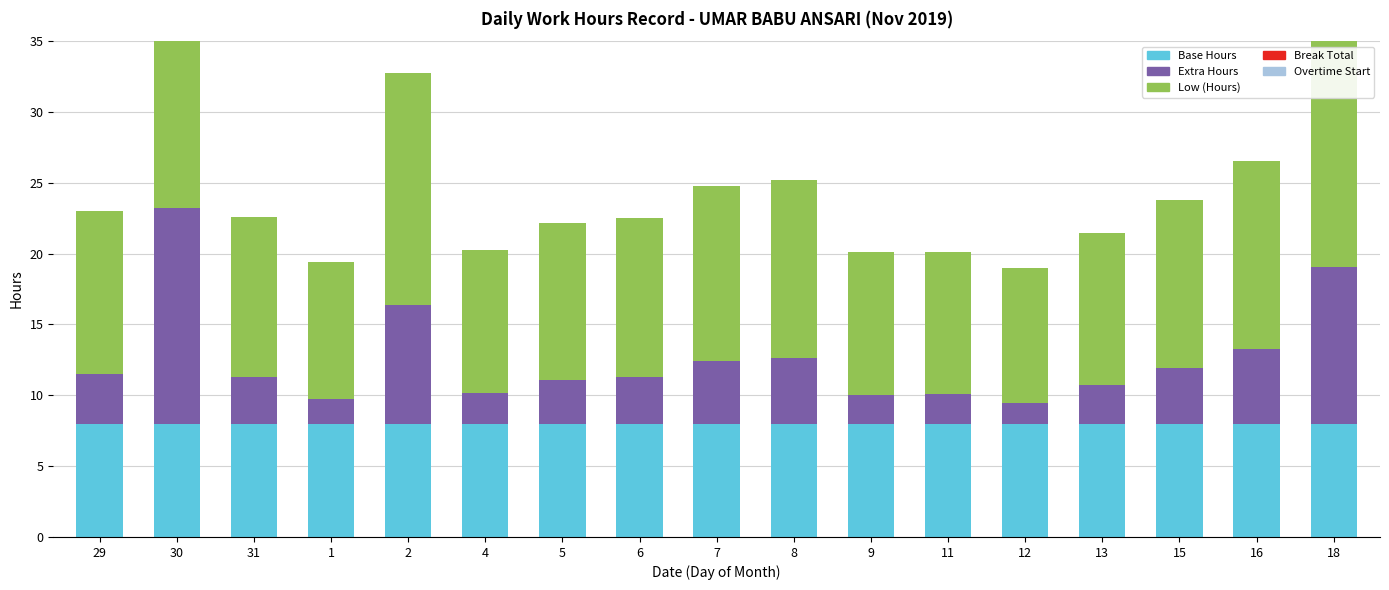

What are all the series names shown in the legend?

Base Hours, Extra Hours, Low (Hours), Break Total, Overtime Start